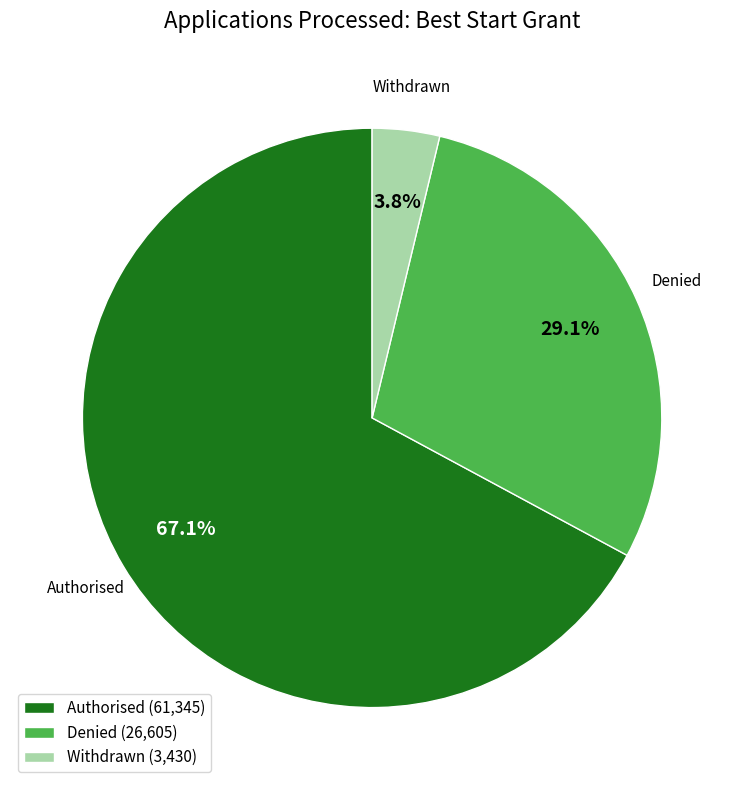

What is the total percentage of Withdrawn (3,430) and Authorised (61,345)?

70.9%